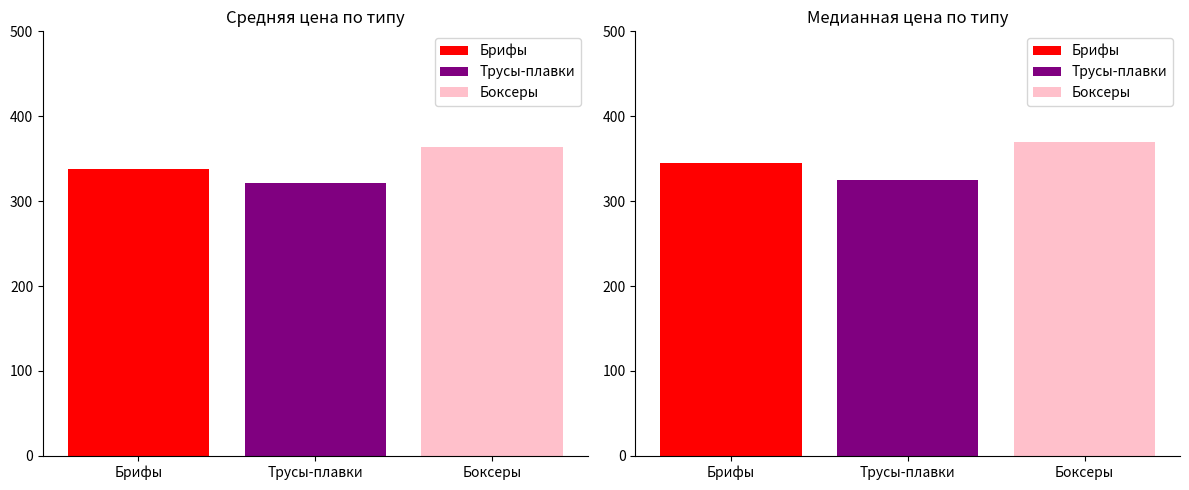

List the series in order of their overall mean, highest first.

Боксеры, Брифы, Трусы-плавки